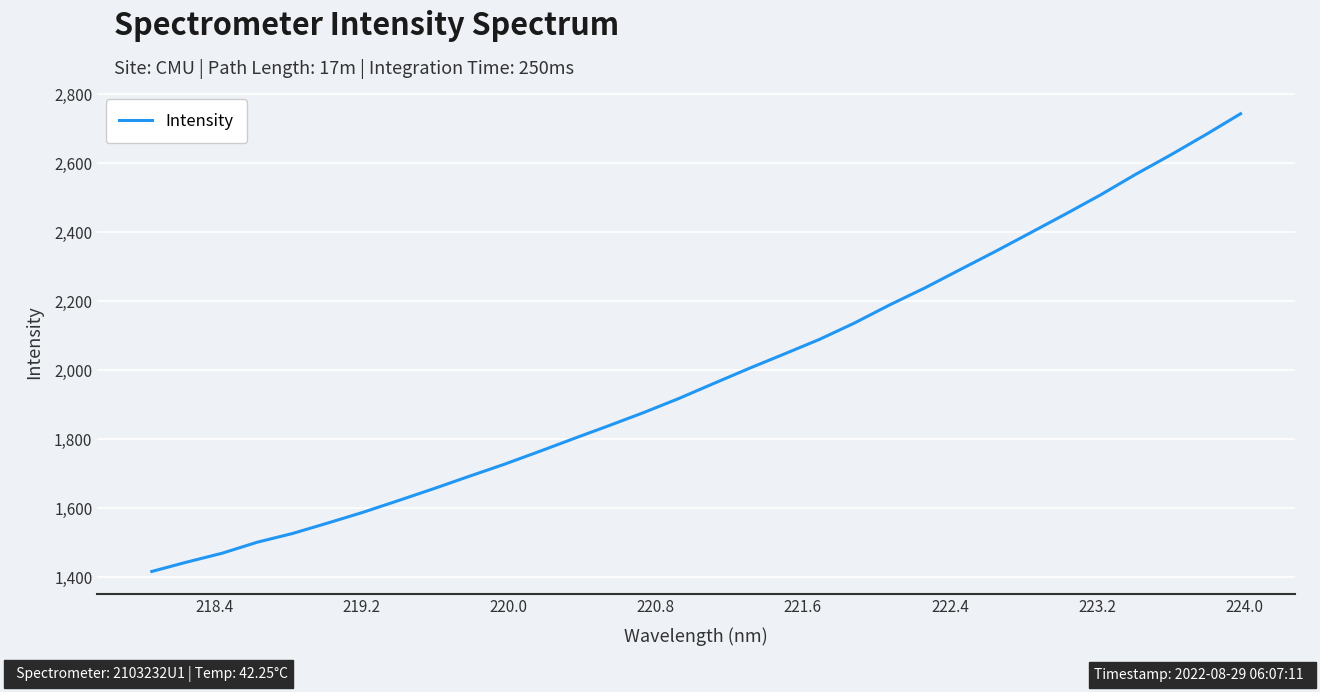

How many values exceed 1961?

16